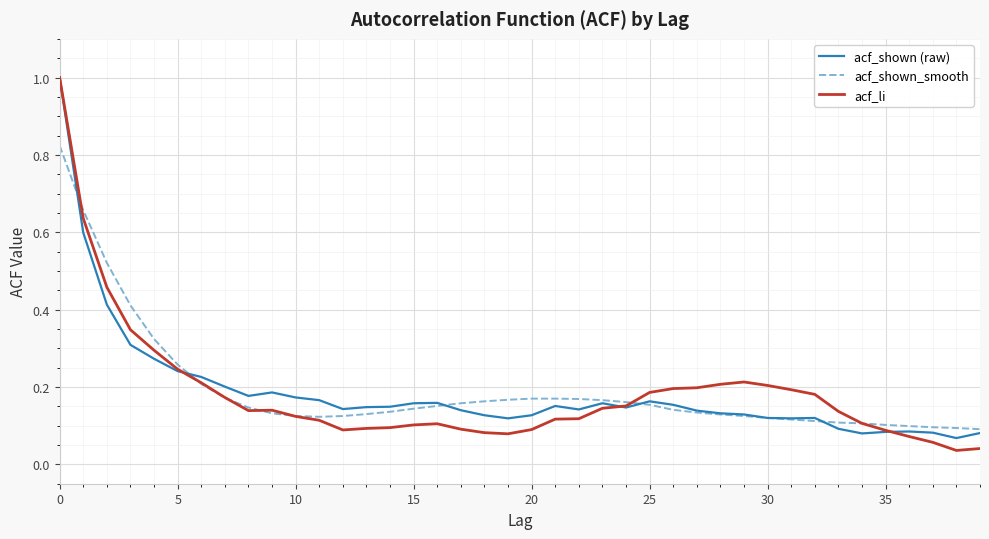

Which series has the largest range (max minus min)?

acf_li